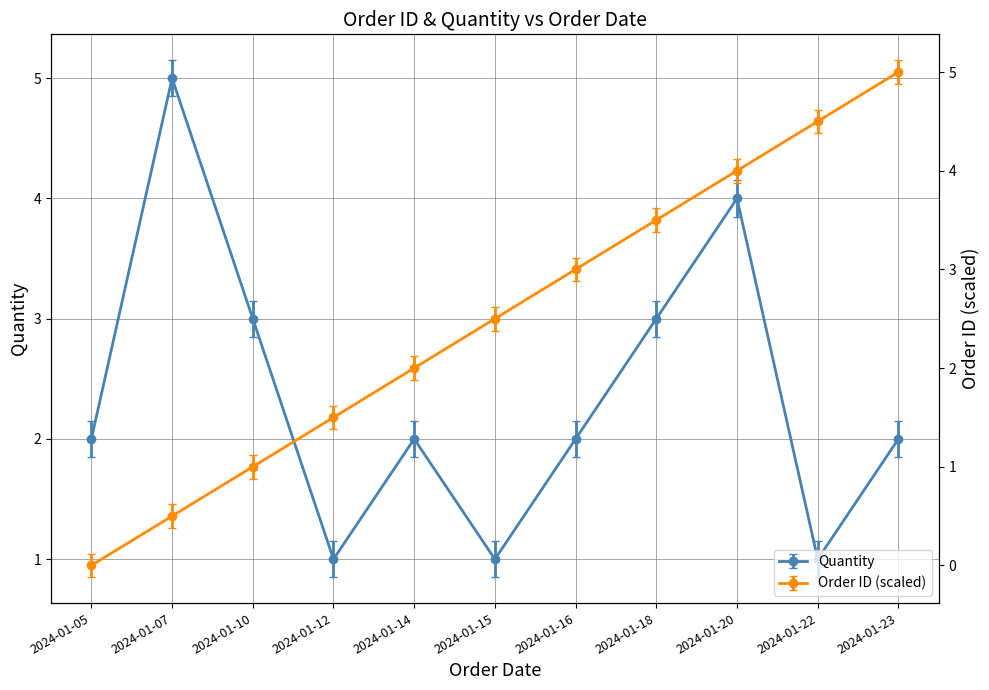

What is the value of the Order ID point at the 4th from the left?

1.5